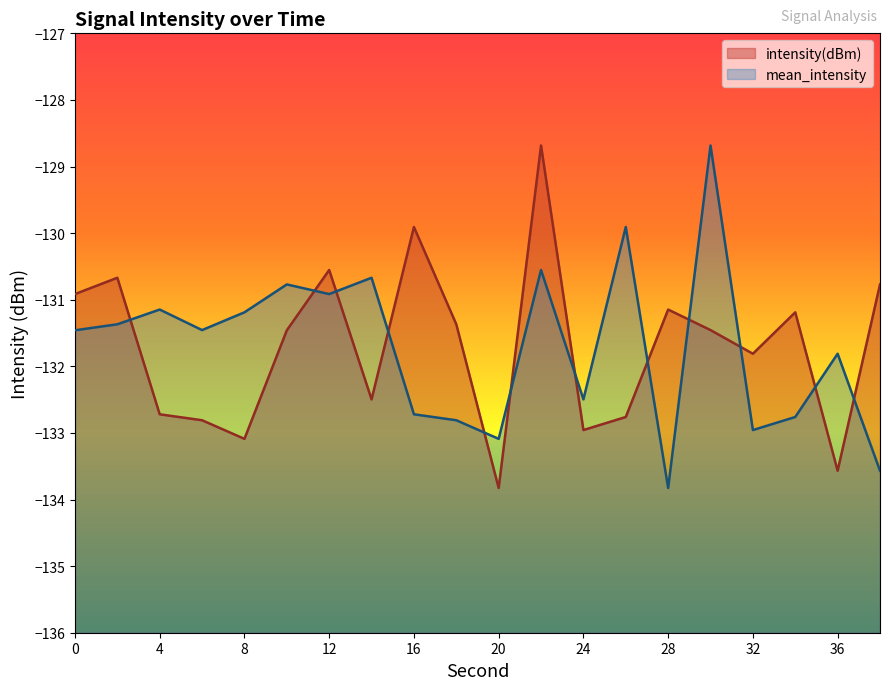

Between which two adjacent categories do intensity(dBm) and mean_intensity first intersect?

2 and 4